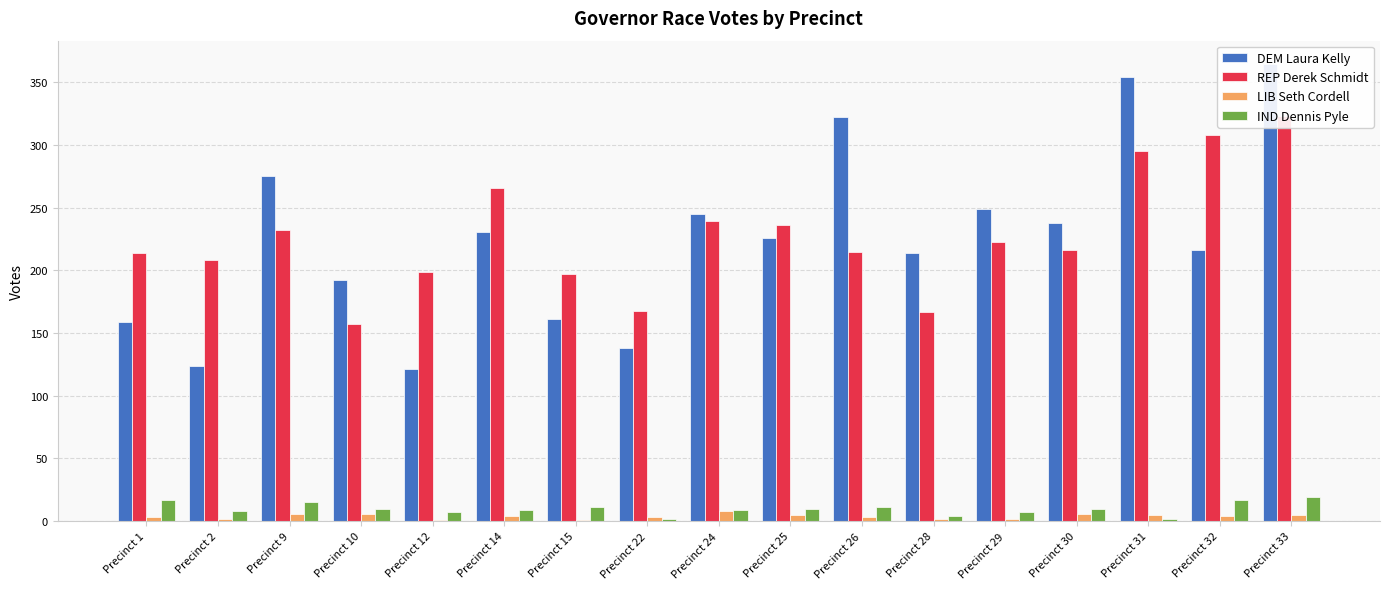

What is the value of the REP Derek Schmidt bar at the 12th from the left?

167